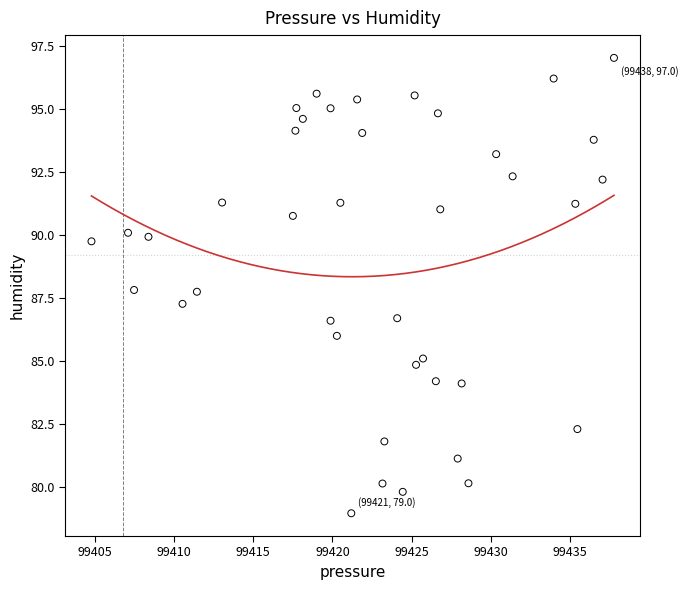

What is the range of X values (max minus min)?

33.0